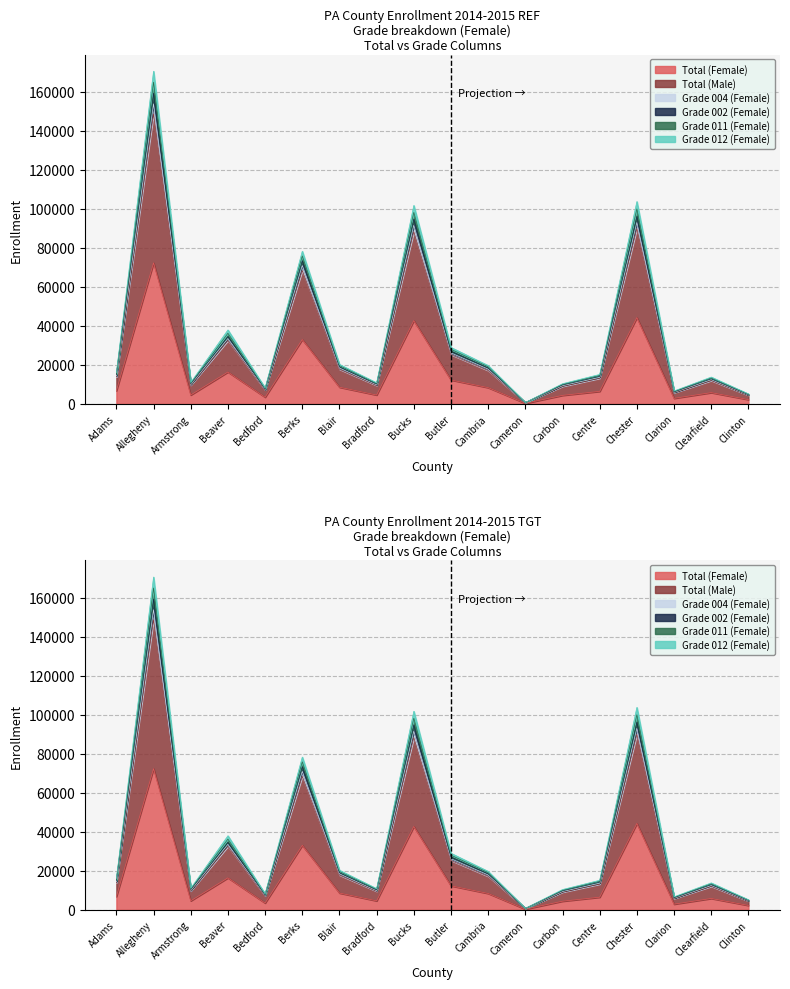

Which has a higher value, Butler or Chester?

Chester